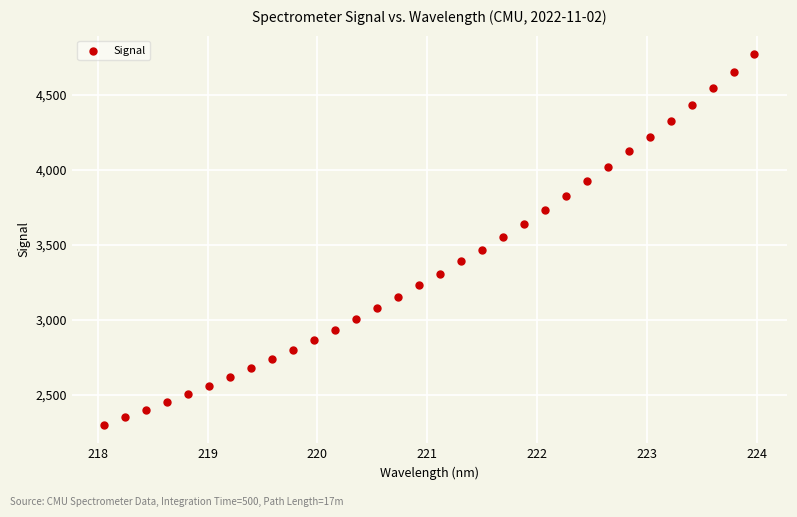

What is the range of Y values (max minus min)?

2467.6